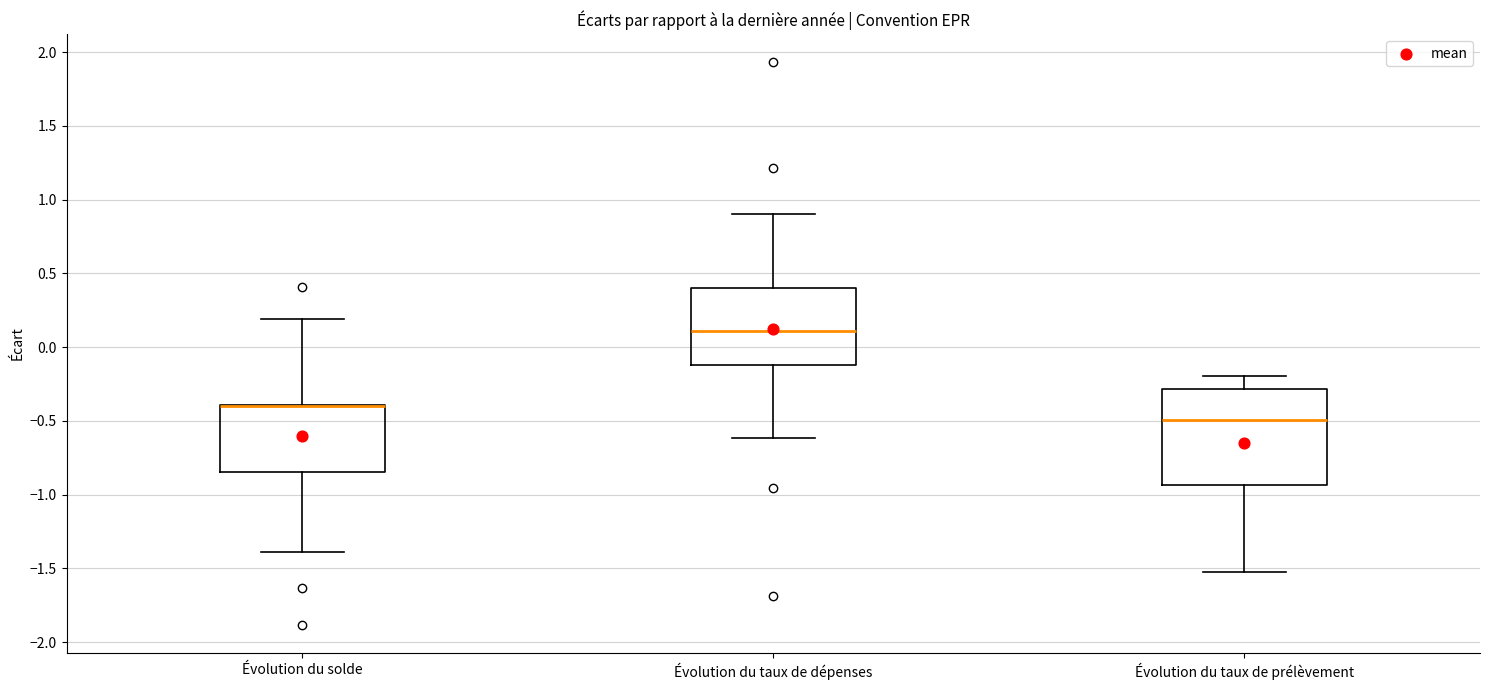

Reading left to right, transcribe this box plot: for each box, give where its median line is, the range the box spans, and where its two whiskers end, as read against the y-axis. The values are not printed on the chart, so give them approximately, as read against the axis.

Évolution du solde: median -0.40 (drawn on the box's upper edge), box -0.85 to -0.40, whiskers -1.40 to 0.20
Évolution du taux de dépenses: median 0.10, box -0.10 to 0.40, whiskers -0.60 to 0.90
Évolution du taux de prélèvement: median -0.50, box -0.95 to -0.30, whiskers -1.55 to -0.20